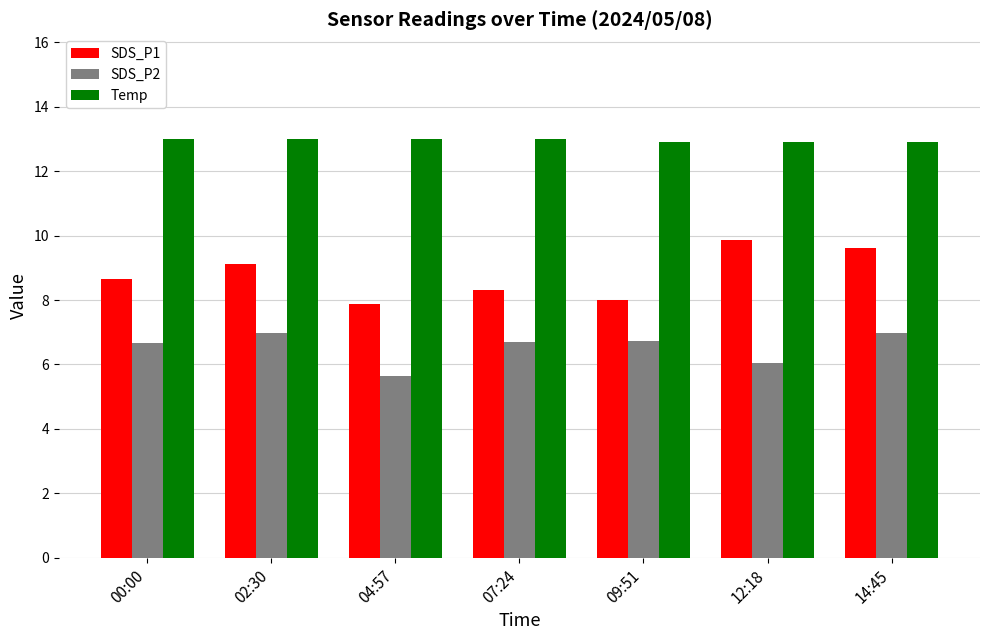

What is the lowest value of the SDS_P2 series?

5.6